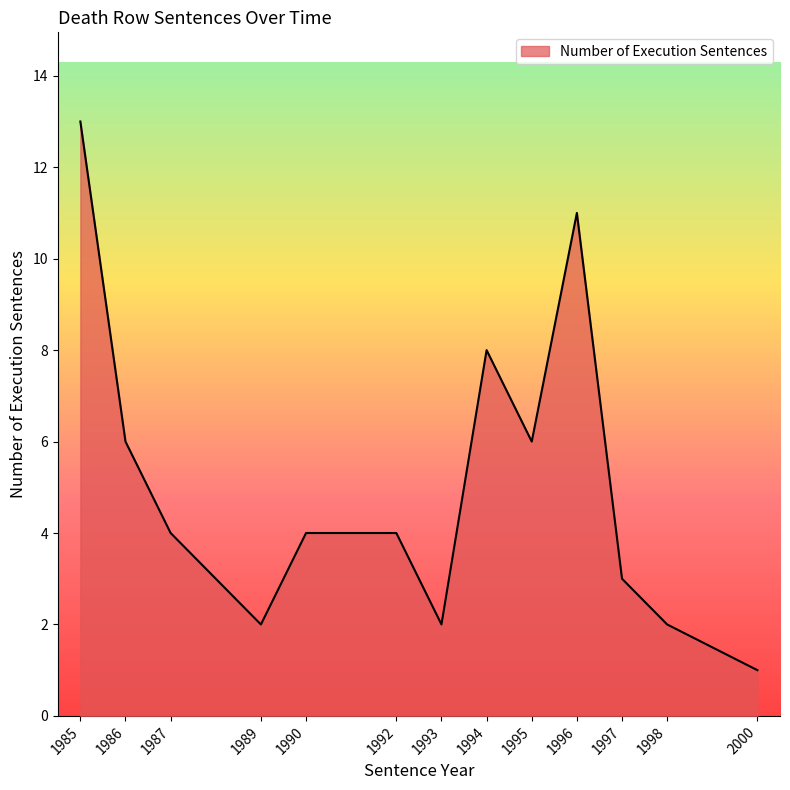

At which category does the data reach its first local valley?

1989